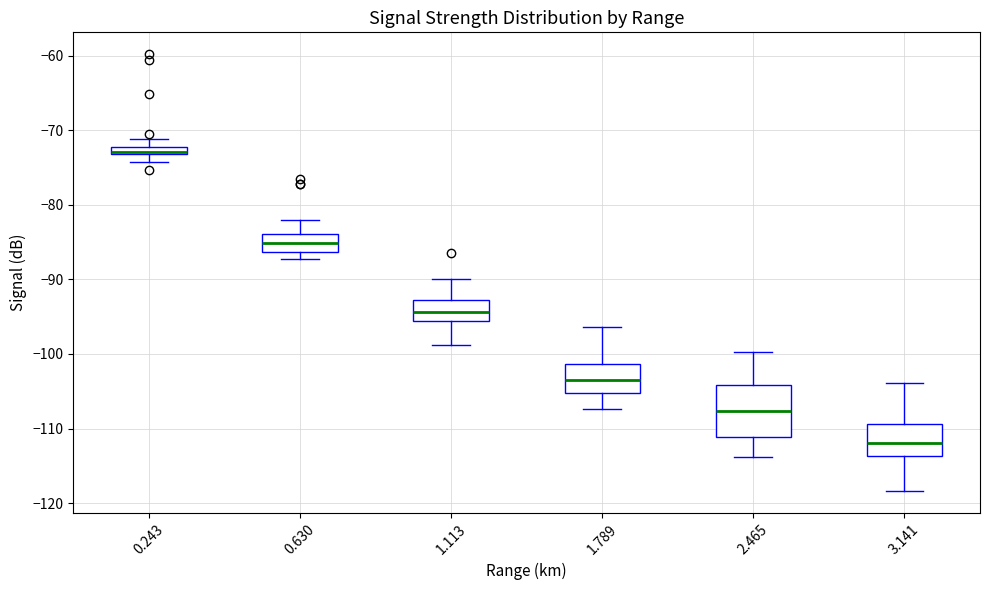

Where is the lower edge of the box at x = 3.141 on the y-axis? The values are not printed on the chart, so give them approximately, as read against the axis.

-114